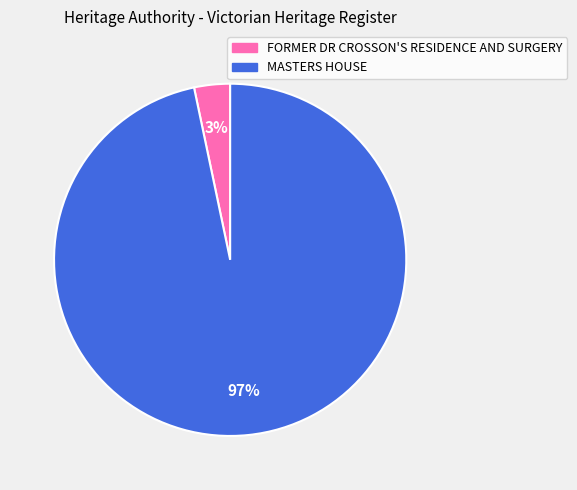

The FORMER DR CROSSON'S RESIDENCE AND SURGERY slice represents 16% of the pie. True or false?

False